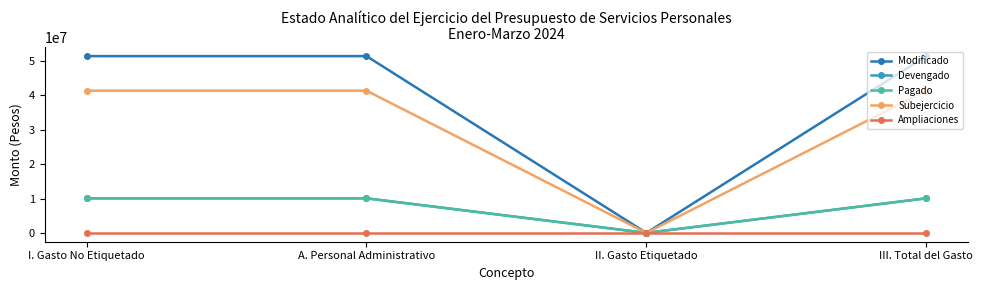

True or false: Ampliaciones and Modificado cross at least once.

False